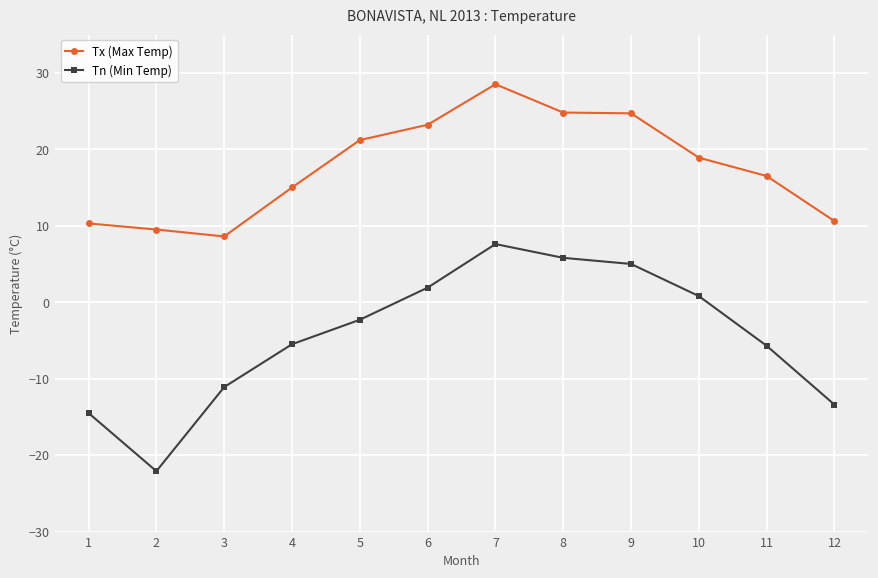

What is the total value across all series at 10?

19.7